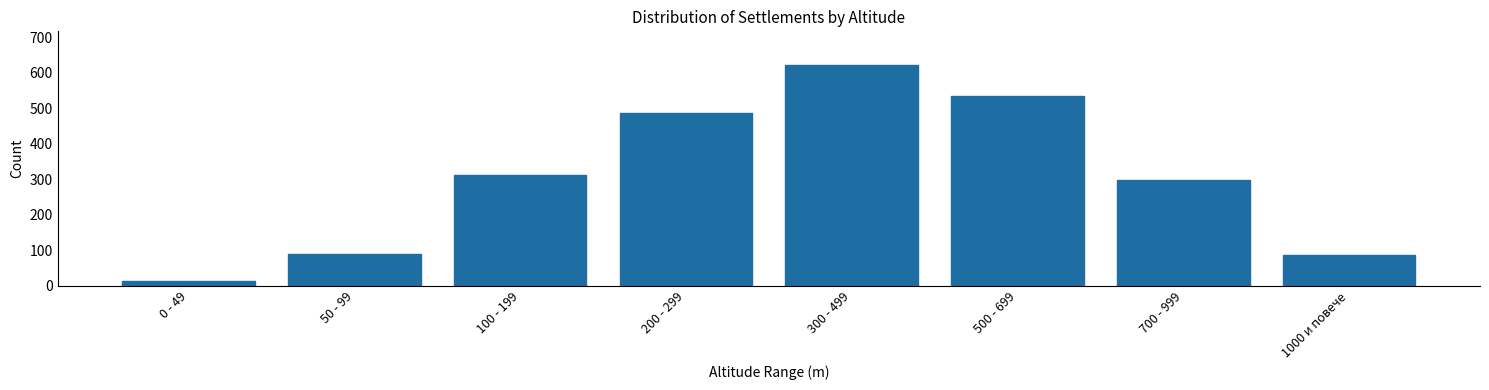

The value at 200 - 299 is 487. True or false?

True